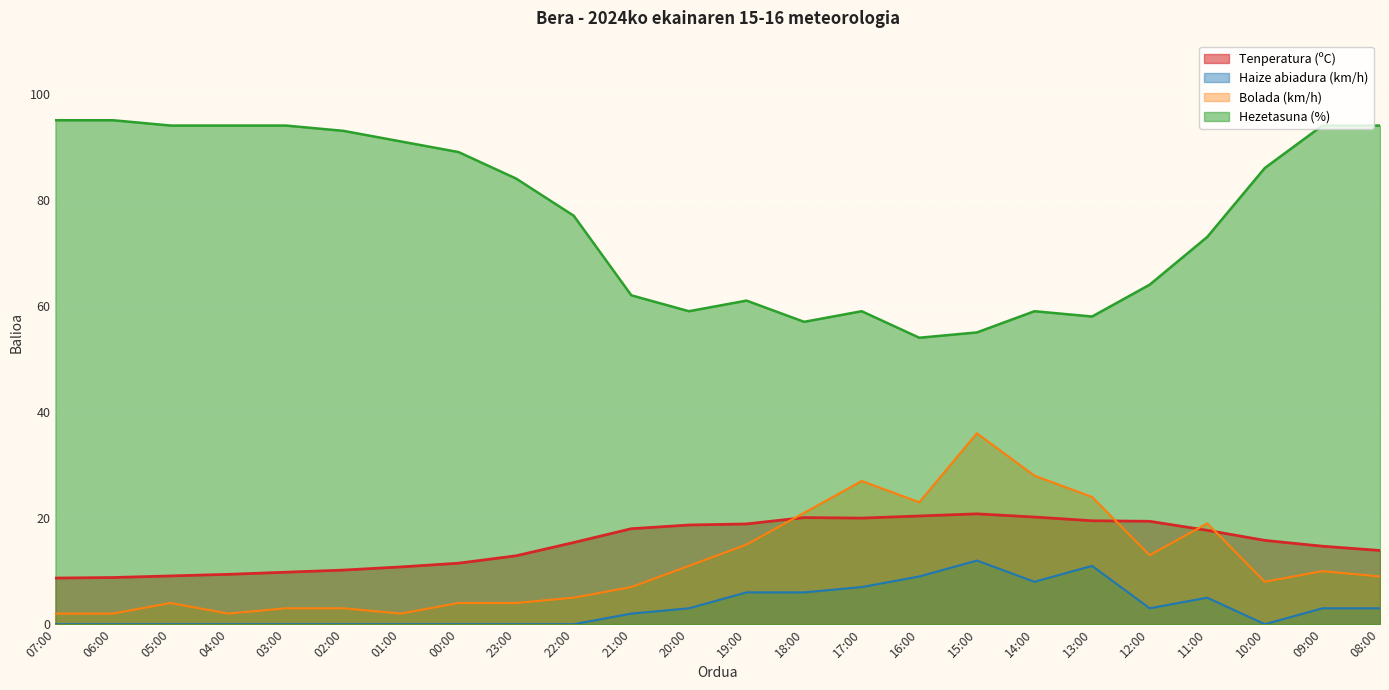

Reading left to right, transcribe all the data shown in this chart.

Tenperatura (ºC): 07:00=8.7	06:00=8.8	05:00=9.1	04:00=9.4	03:00=9.8	02:00=10.2	01:00=10.8	00:00=11.5	23:00=12.9	22:00=15.4	21:00=18.0	20:00=18.7	19:00=18.9	18:00=20.1	17:00=20.0	16:00=20.4	15:00=20.8	14:00=20.2	13:00=19.5	12:00=19.4	11:00=17.7	10:00=15.8	09:00=14.7	08:00=13.9
Haize abiadura (km/h): 07:00=0.0	06:00=0.0	05:00=0.0	04:00=0.0	03:00=0.0	02:00=0.0	01:00=0.0	00:00=0.0	23:00=0.0	22:00=0.0	21:00=2.0	20:00=3.0	19:00=6.0	18:00=6.0	17:00=7.0	16:00=9.0	15:00=12.0	14:00=8.0	13:00=11.0	12:00=3.0	11:00=5.0	10:00=0.0	09:00=3.0	08:00=3.0
Bolada (km/h): 07:00=2.0	06:00=2.0	05:00=4.0	04:00=2.0	03:00=3.0	02:00=3.0	01:00=2.0	00:00=4.0	23:00=4.0	22:00=5.0	21:00=7.0	20:00=11.0	19:00=15.0	18:00=21.0	17:00=27.0	16:00=23.0	15:00=36.0	14:00=28.0	13:00=24.0	12:00=13.0	11:00=19.0	10:00=8.0	09:00=10.0	08:00=9.0
Hezetasuna (%): 07:00=95.0	06:00=95.0	05:00=94.0	04:00=94.0	03:00=94.0	02:00=93.0	01:00=91.0	00:00=89.0	23:00=84.0	22:00=77.0	21:00=62.0	20:00=59.0	19:00=61.0	18:00=57.0	17:00=59.0	16:00=54.0	15:00=55.0	14:00=59.0	13:00=58.0	12:00=64.0	11:00=73.0	10:00=86.0	09:00=94.0	08:00=94.0